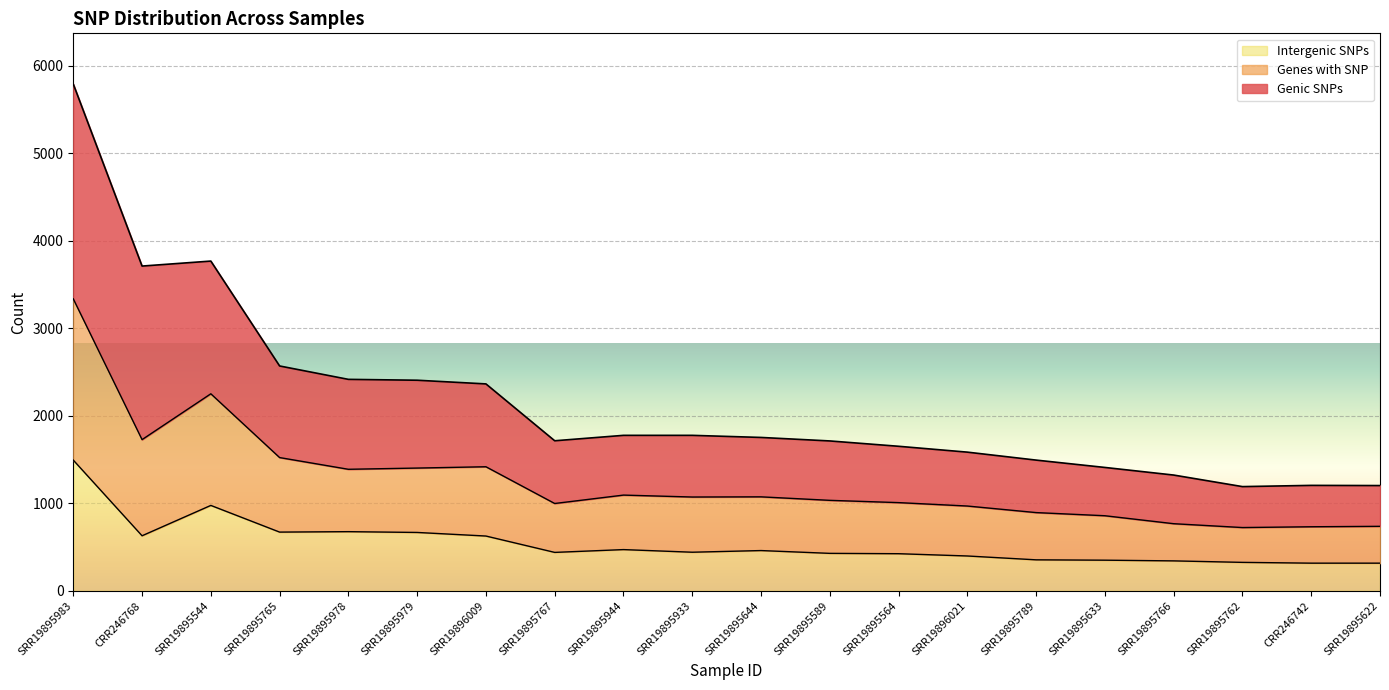

What is the difference between the second highest and minimum values in the Intergenic SNPs series?

660